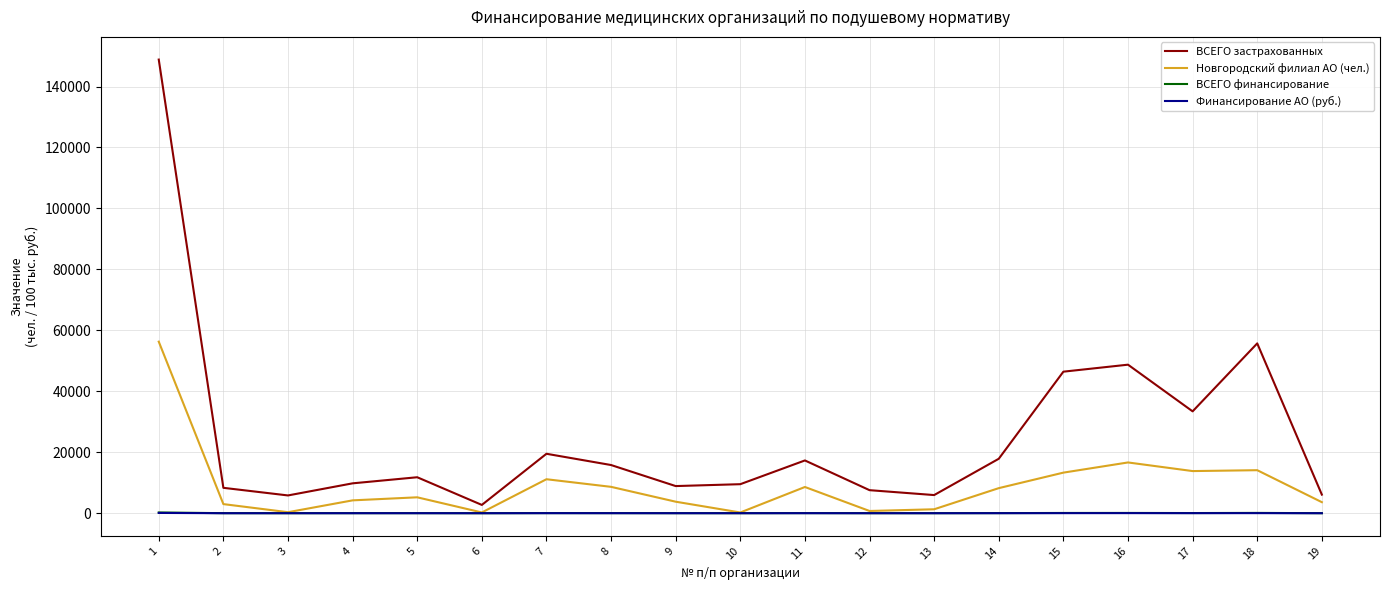

What is the greatest value displayed?

148838.0